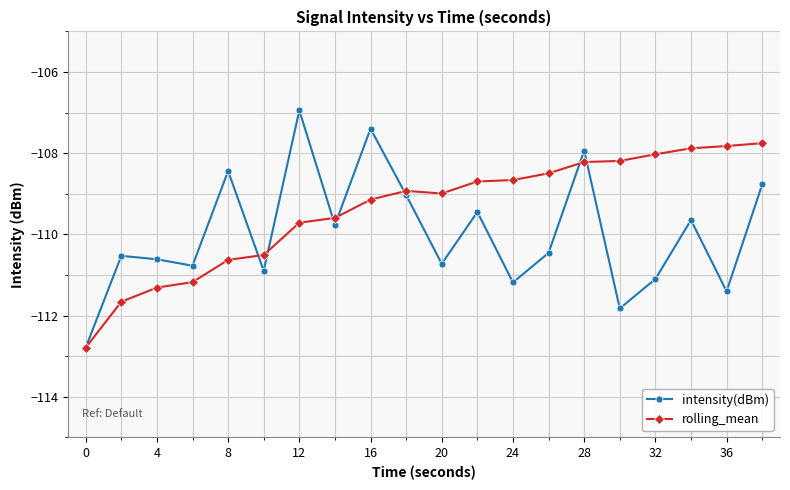

Reading left to right, what are all the values shown in this chart?

intensity(dBm): -112.8	-110.5	-110.6	-110.8	-108.4	-110.9	-106.9	-109.8	-107.4	-109.0	-110.7	-109.4	-111.2	-110.5	-107.9	-111.8	-111.1	-109.6	-111.4	-108.8
rolling_mean: -112.8	-111.7	-111.3	-111.2	-110.6	-110.5	-109.7	-109.6	-109.1	-108.9	-109.0	-108.7	-108.7	-108.5	-108.2	-108.2	-108.0	-107.9	-107.8	-107.8